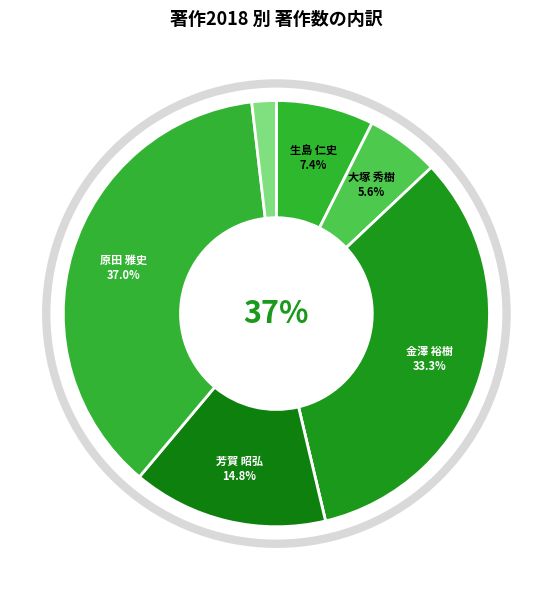

Which slice is the largest?

原田 雅史